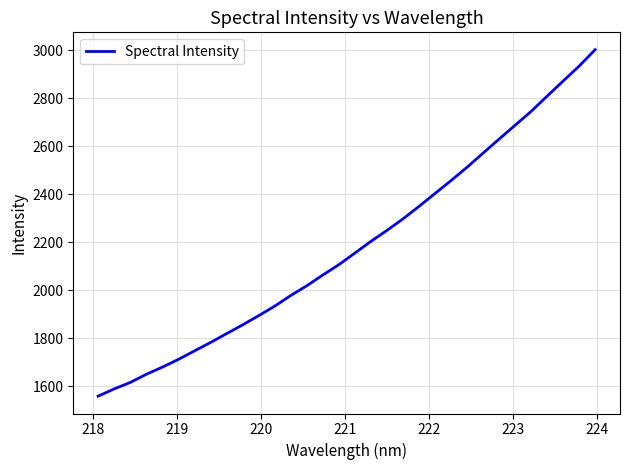

How many distinct data groups are displayed?

1